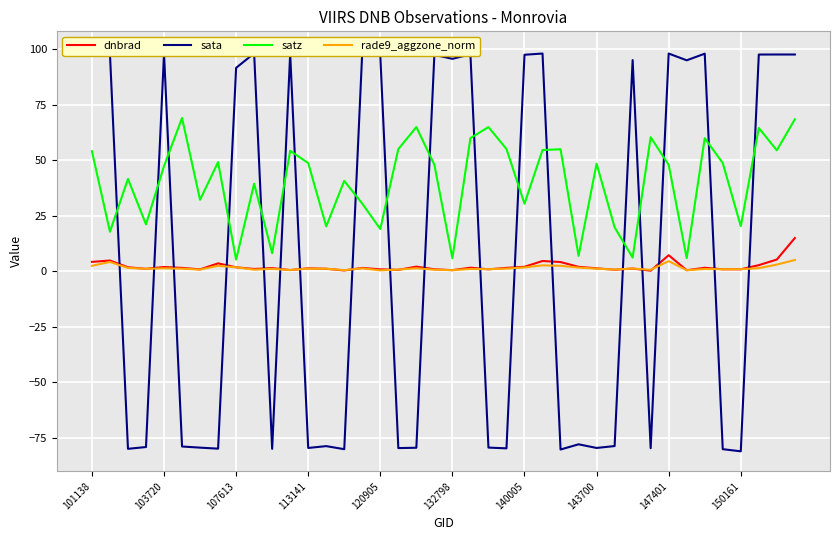

Is it true that satz equals 9.6 at 120905?

False